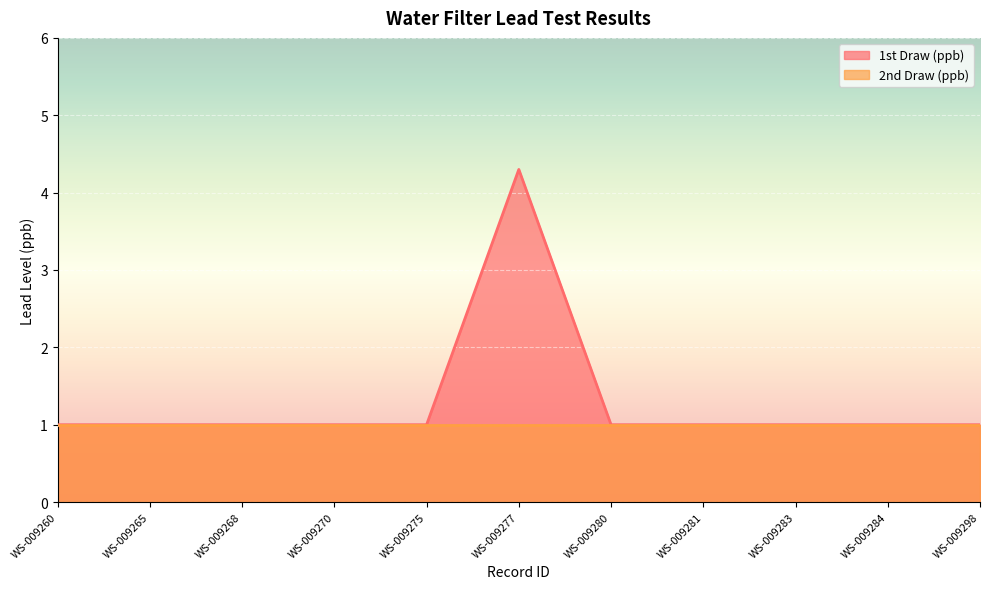

Between WS-009283 and WS-009298, which is larger?

WS-009283